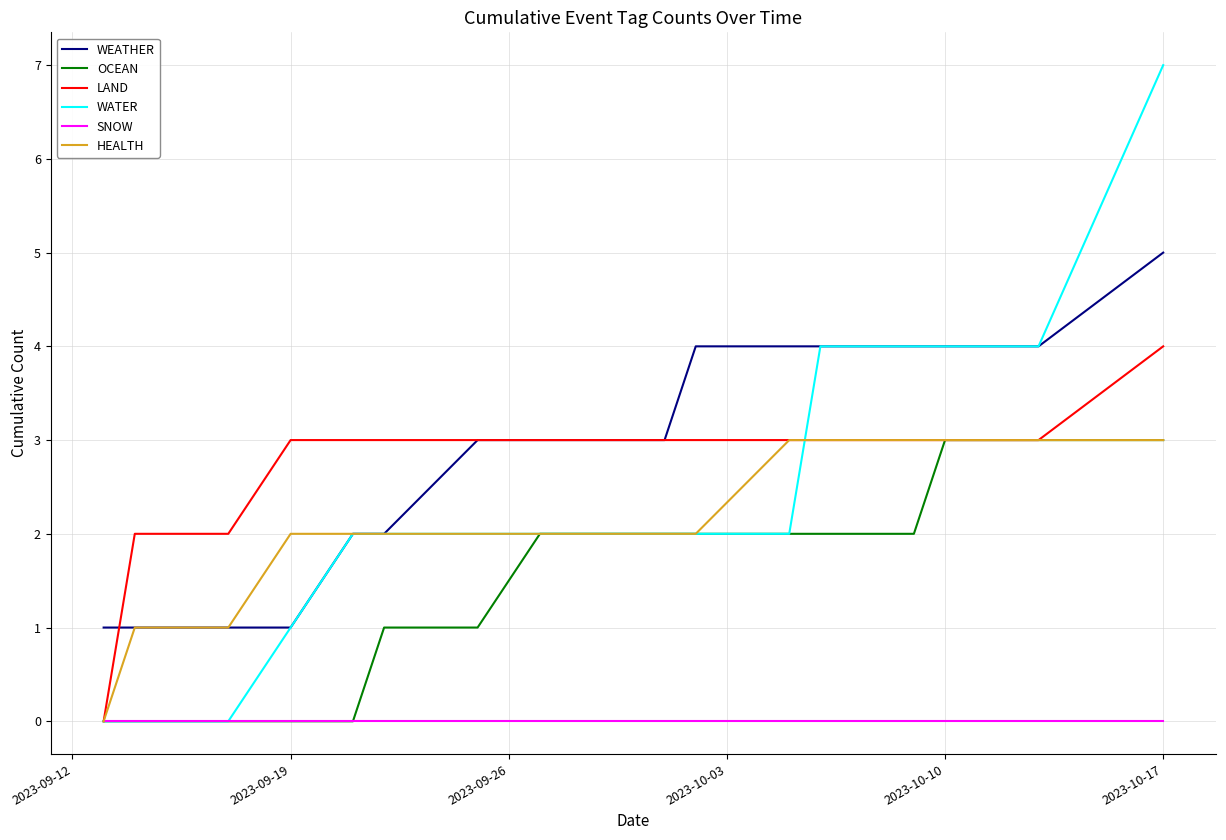

Which series has the widest spread of values?

WATER